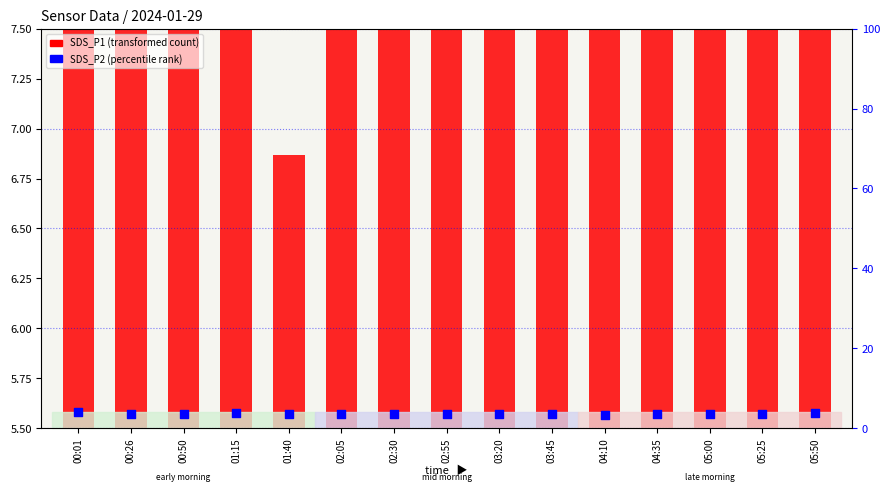

What is the ratio of the value at 00:50 to the value at 02:30?

1.0